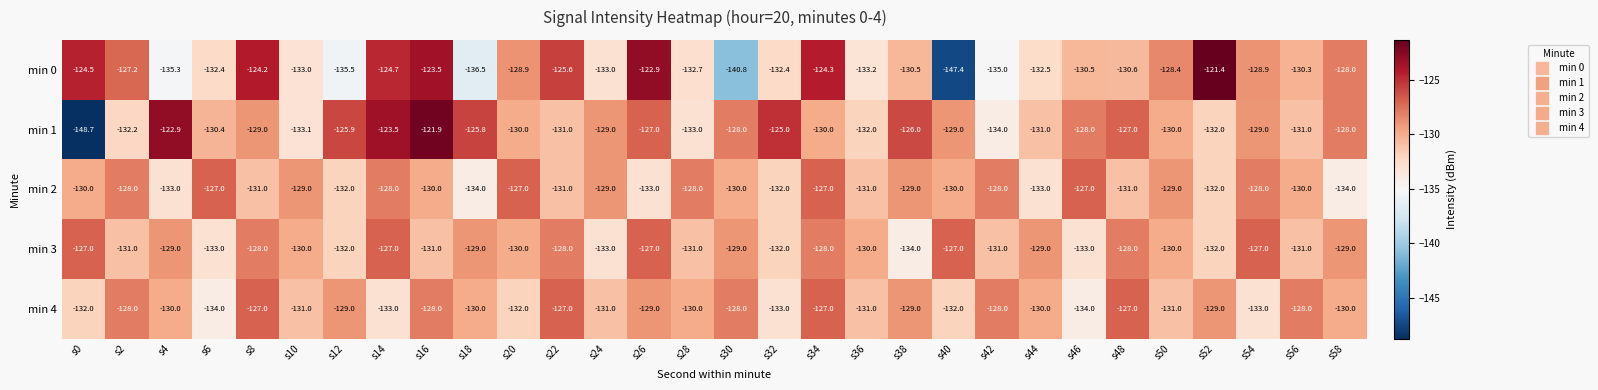

Is the value of min 3 at s18 greater than the value of min 1 at s36?

Yes